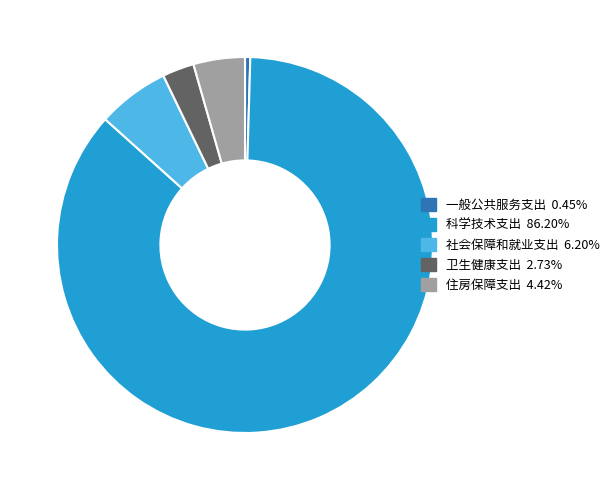

How many segments does this pie chart have?

5